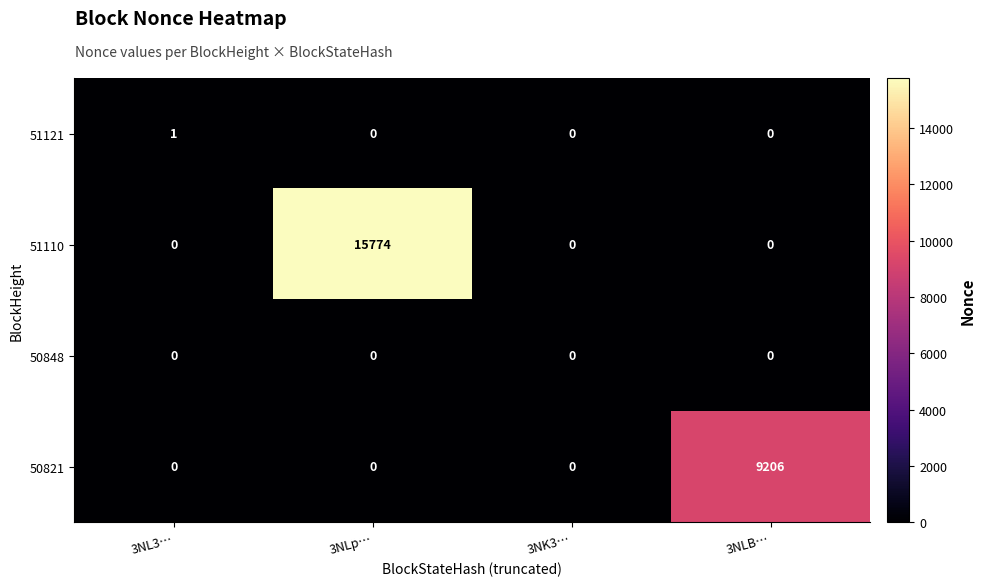

How many 50821 values are between 0 and 9206?

4